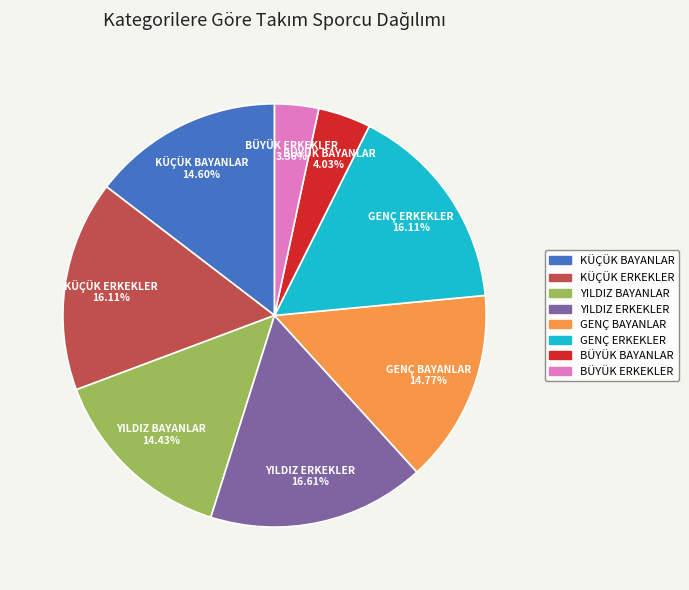

Which category has the biggest portion of the pie?

YILDIZ ERKEKLER